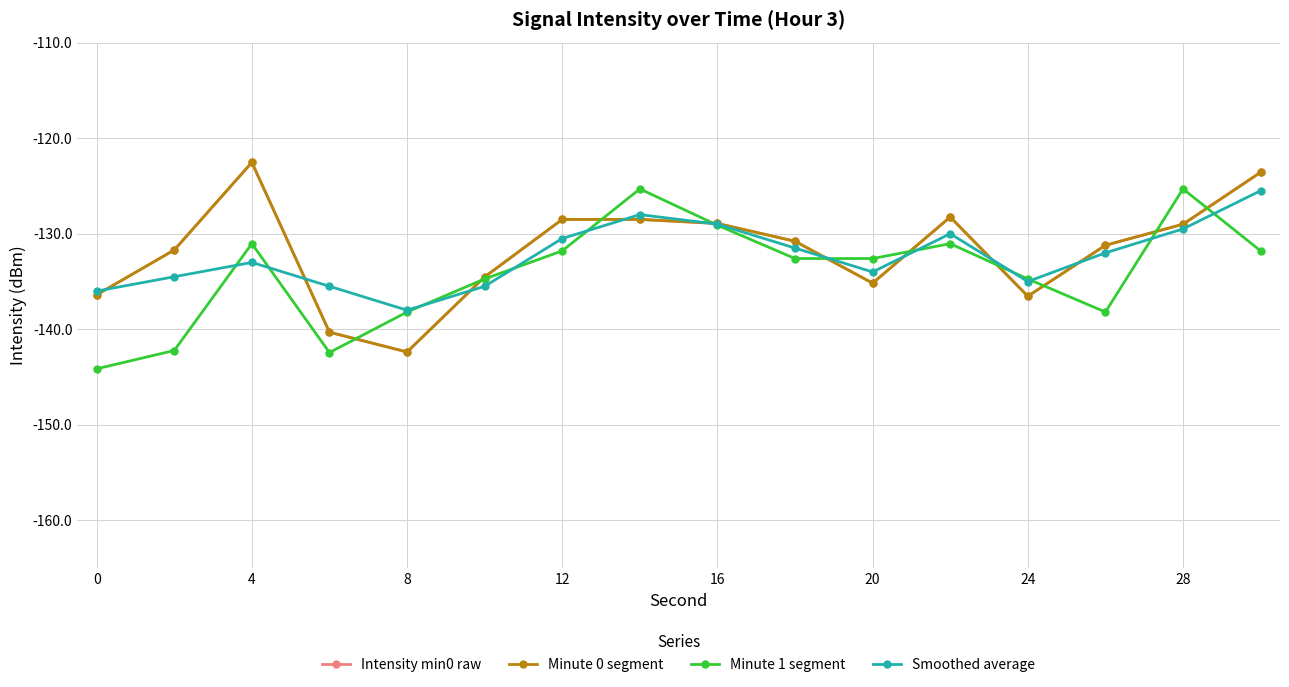

Is this an area chart (filled region under the line)?

No